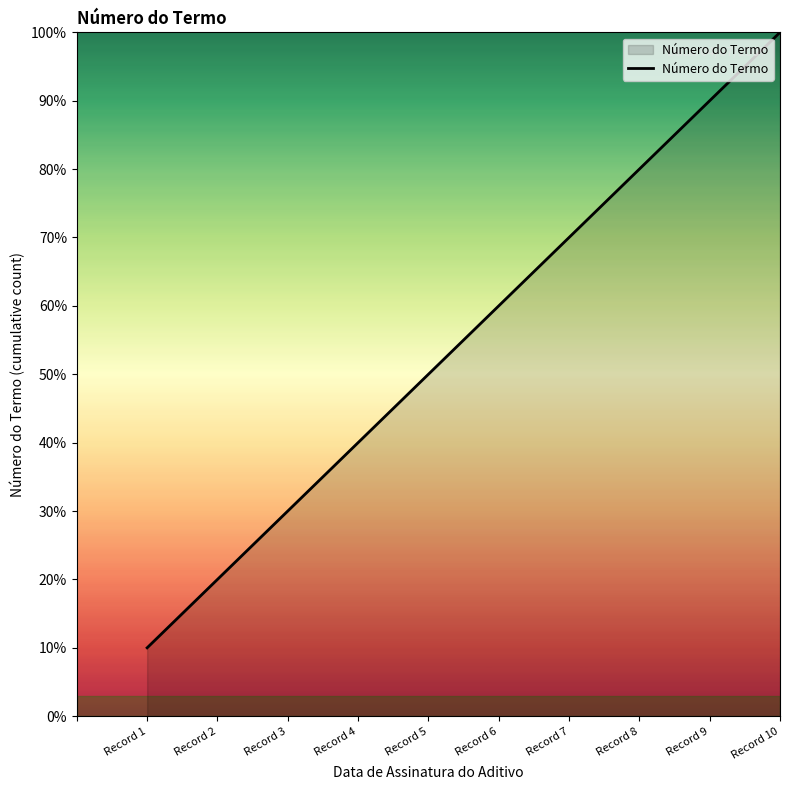

Approximately how many times larger is the value at Record 1 compared to Record 9?

0.1